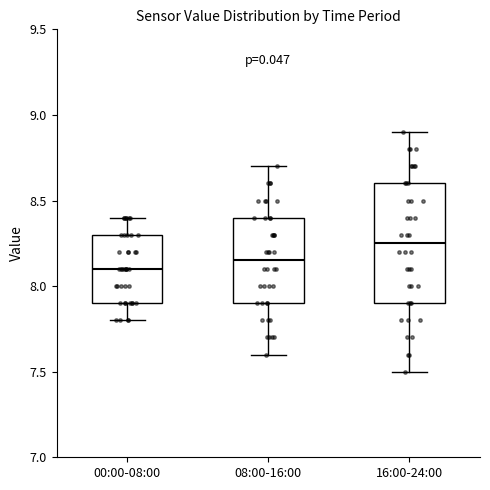

Comparing the boxes themselves (not the whiskers), which one is the tallest?

16:00-24:00